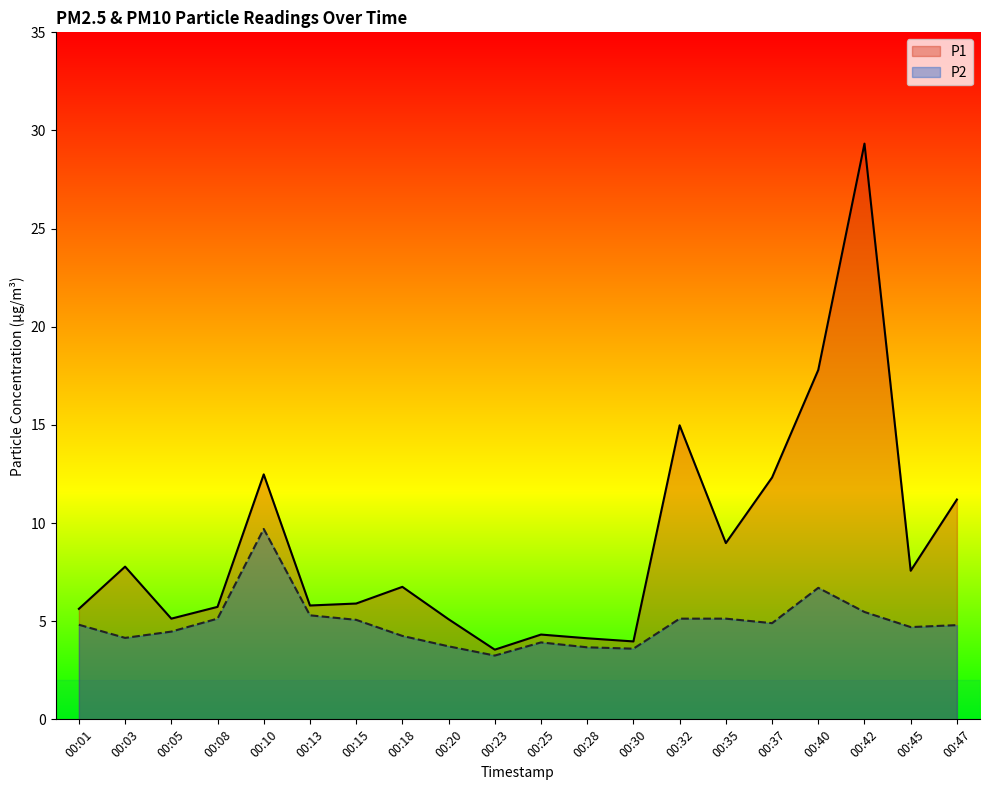

What is the difference between the highest and lowest values at 00:47?

6.4